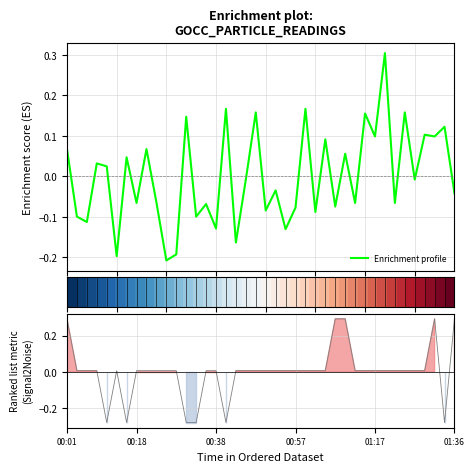

What is the minimum value for Enrichment profile?

-0.2